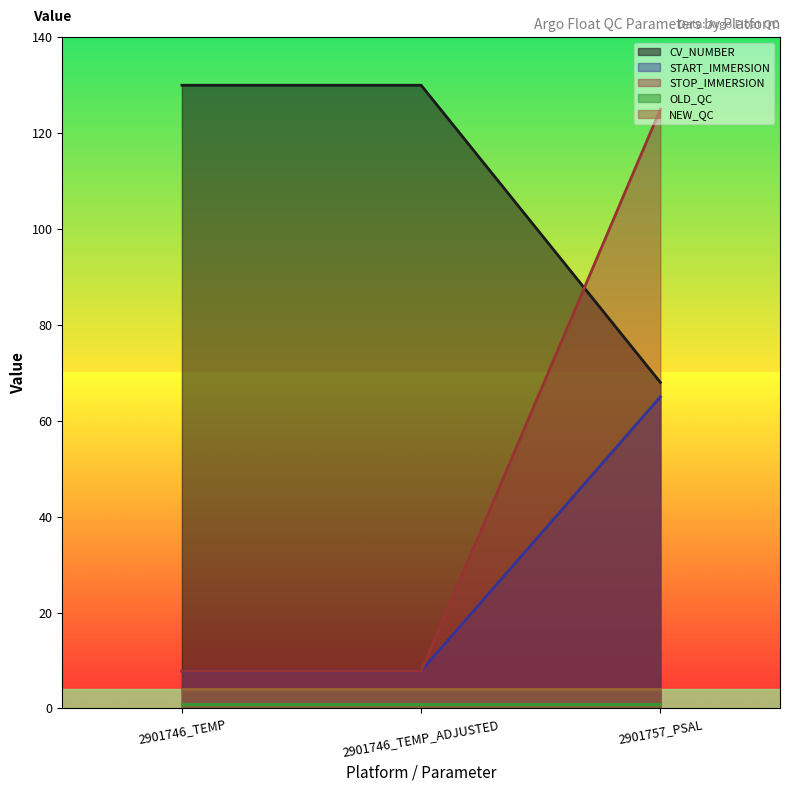

Which label corresponds to the largest value in the chart?

2901746_TEMP